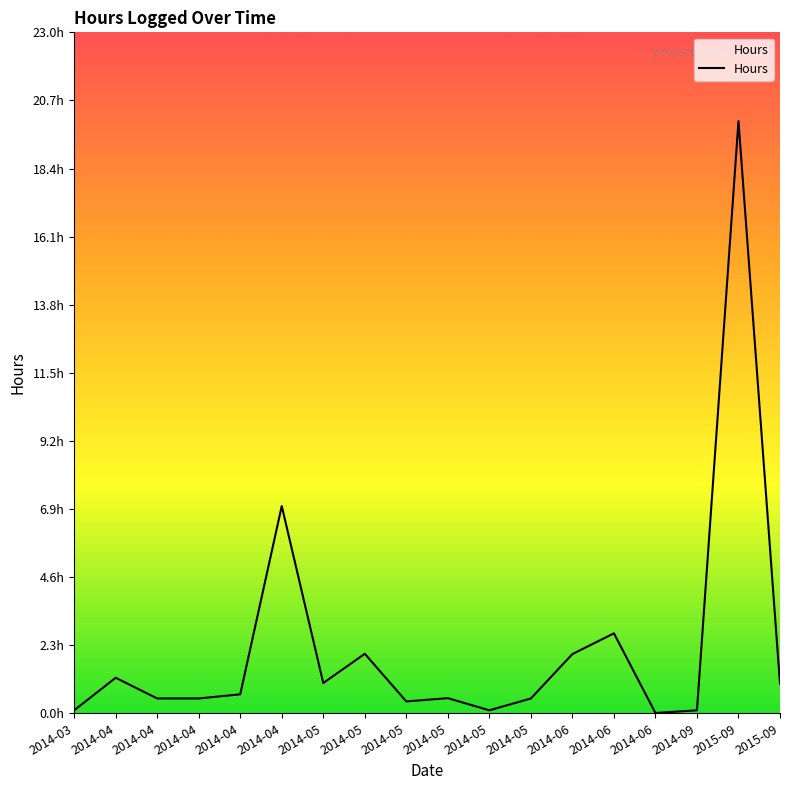

Is it true that the value at 2015-09 is 0.6?

False